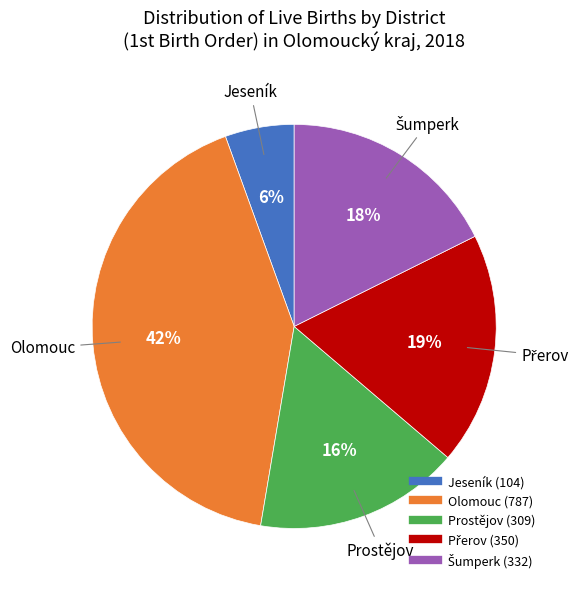

True or false: Olomouc accounts for 42% of the total.

True